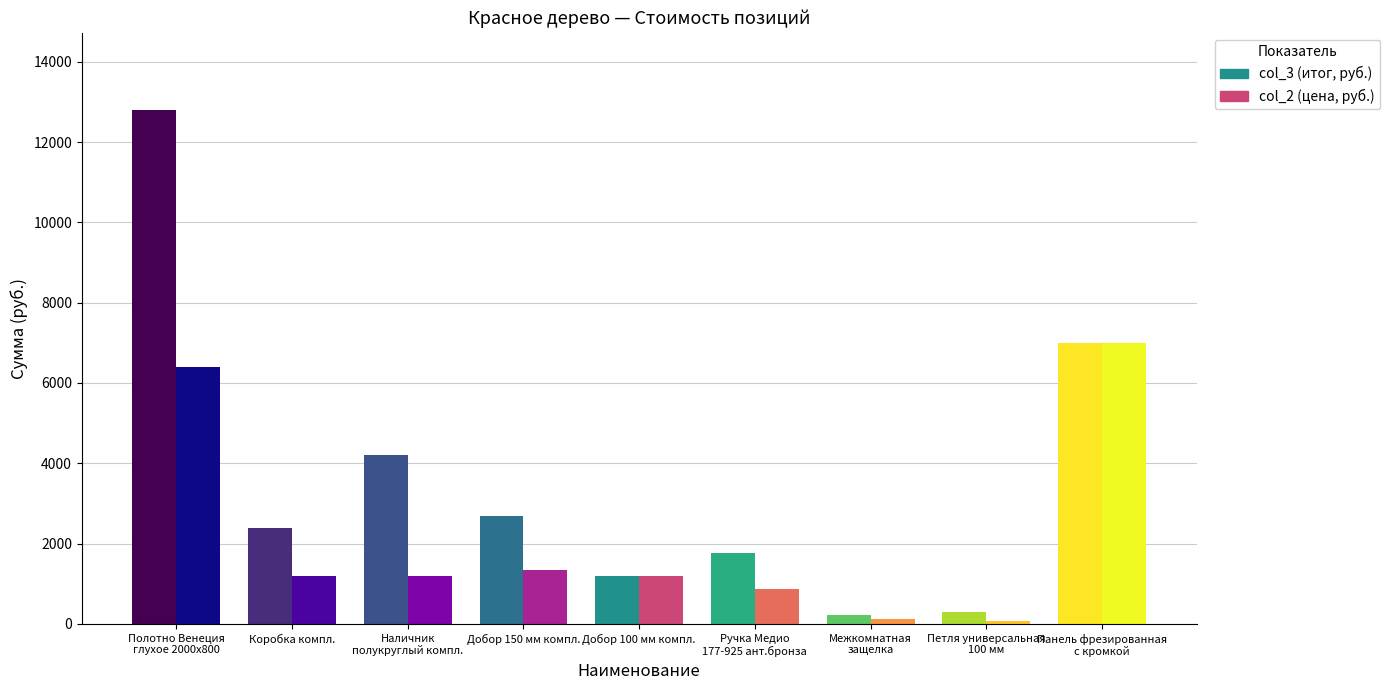

What position from the right is Панель фрезированная
с кромкой?

1